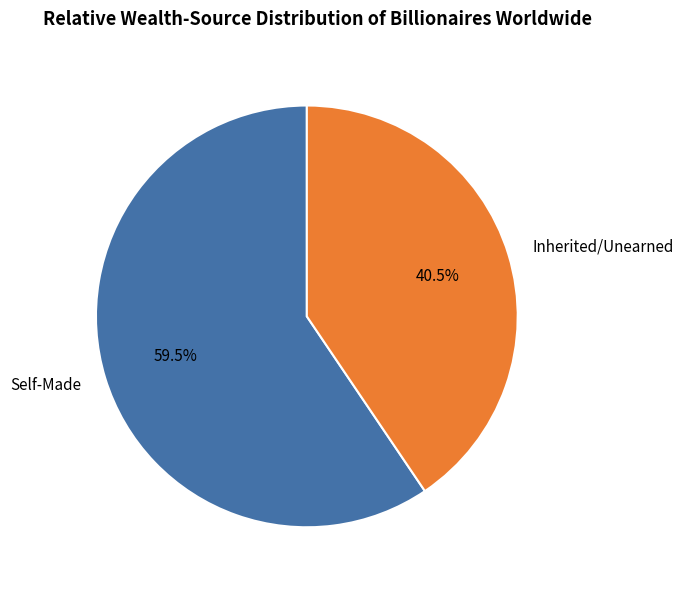

Which category has the biggest portion of the pie?

Self-Made